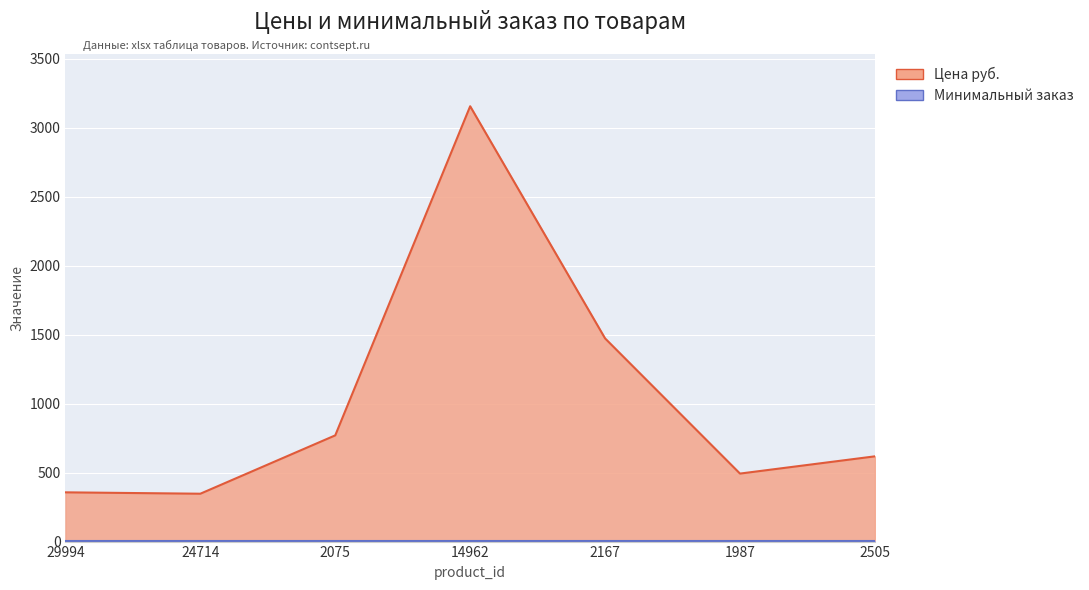

Is it true that the value at 2505 is 180?

False